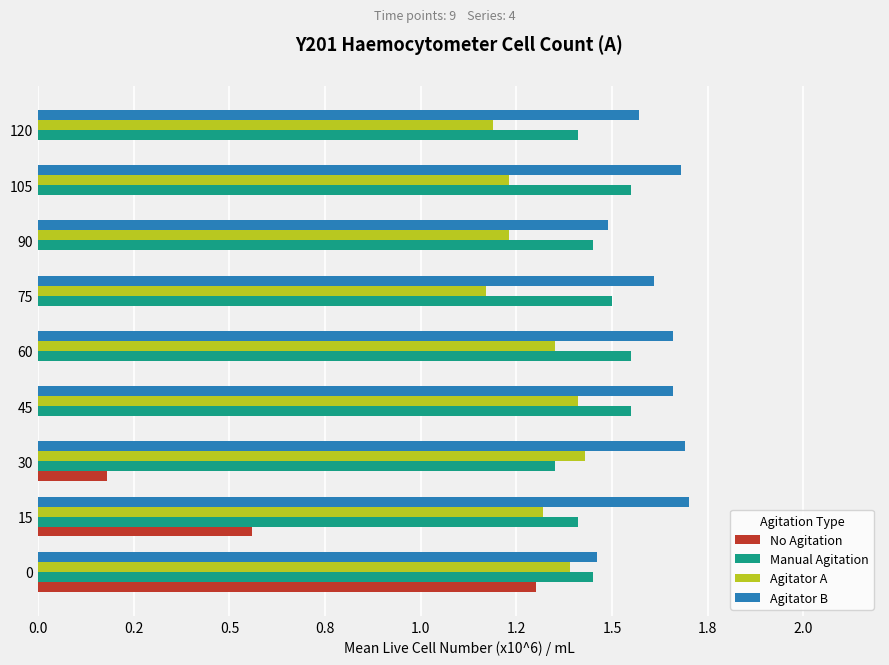

What position from the left is 0.0?

1